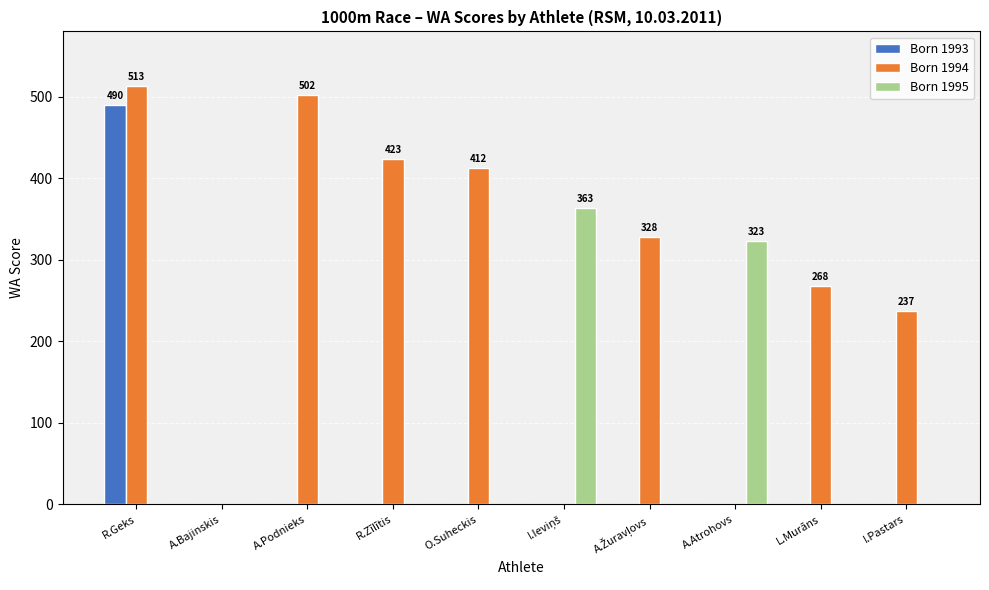

Is it true that Born 1994 equals 502 at A.Podnieks?

True